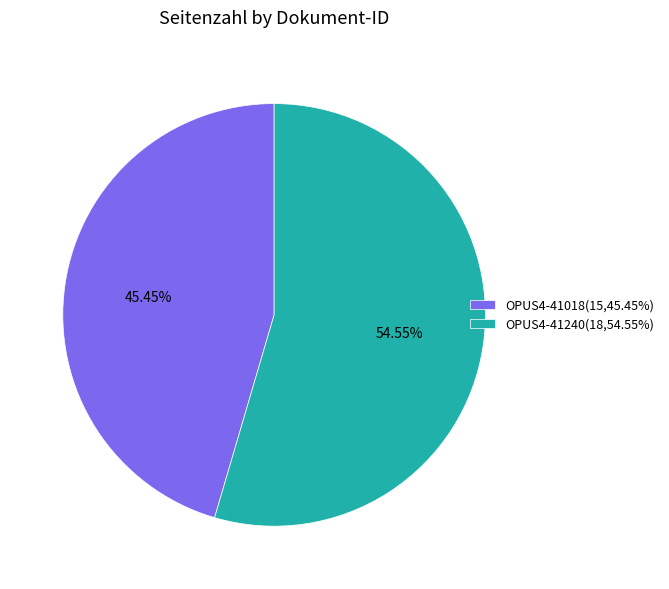

To the nearest percent, what is the difference between the OPUS4-41018 and OPUS4-41240 slice percentages?

9%